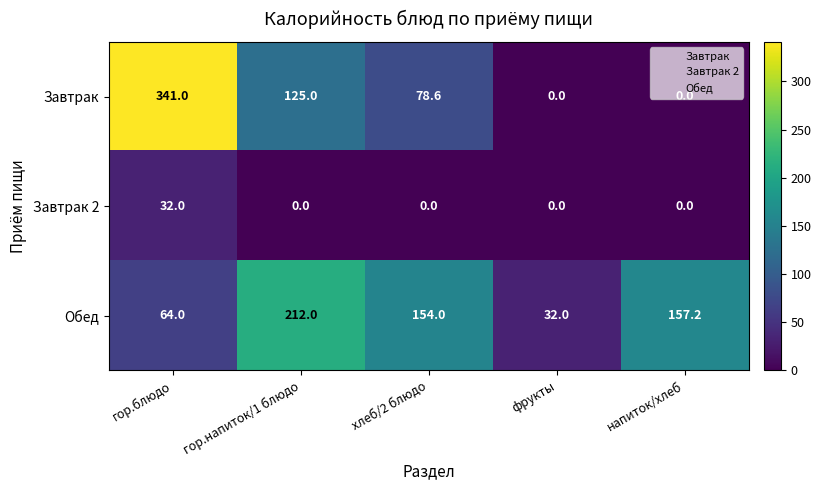

The value of Обед at хлеб/2 блюдо is 154.0. True or false?

True